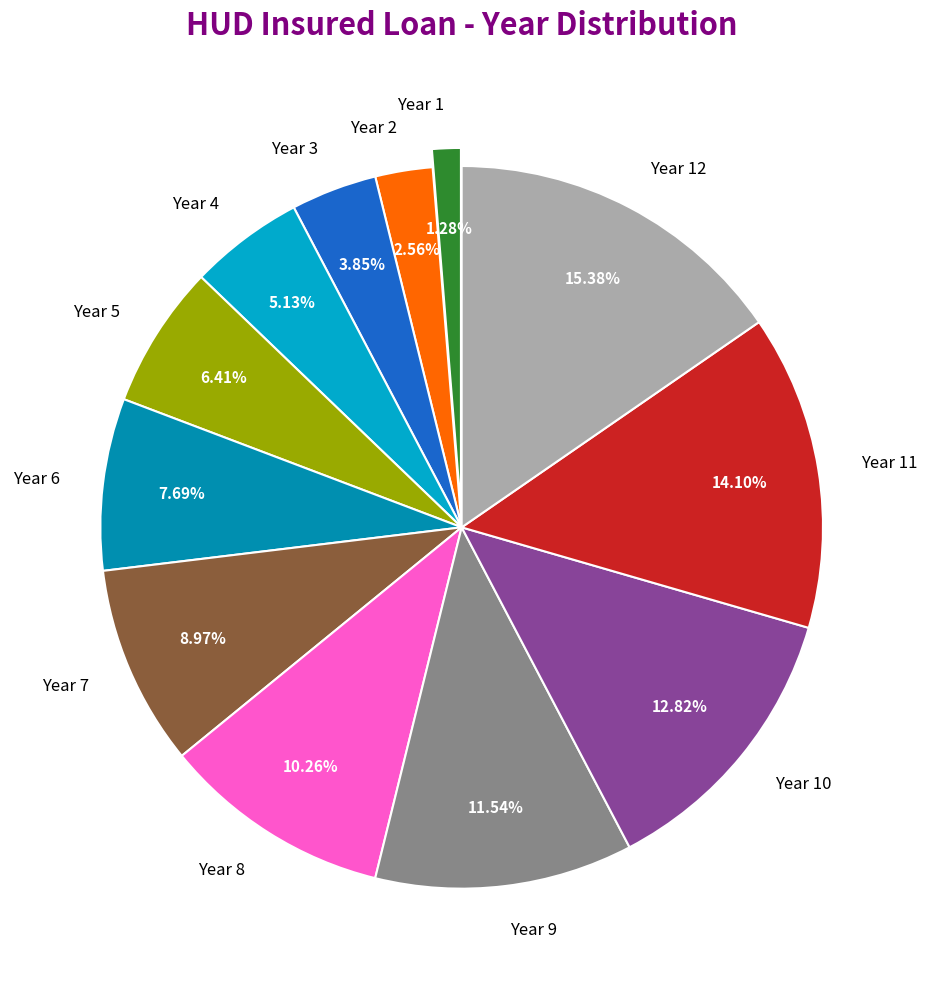

What is the largest slice in the pie chart?

Year 12